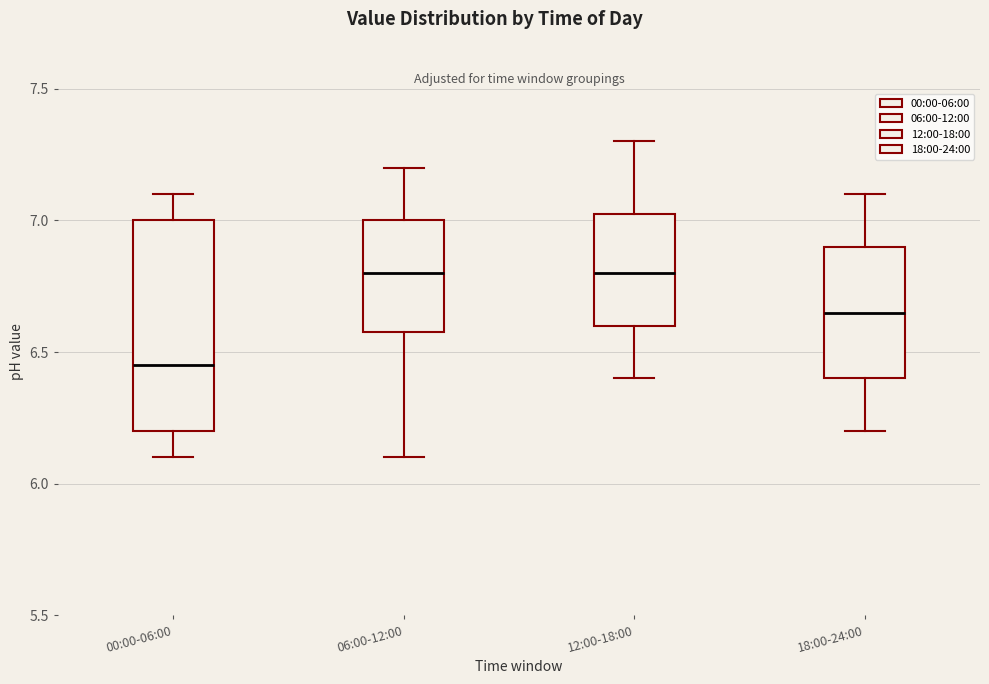

Where does the upper whisker of the box for 00:00-06:00 end on the y-axis? The values are not printed on the chart, so give them approximately, as read against the axis.

7.10